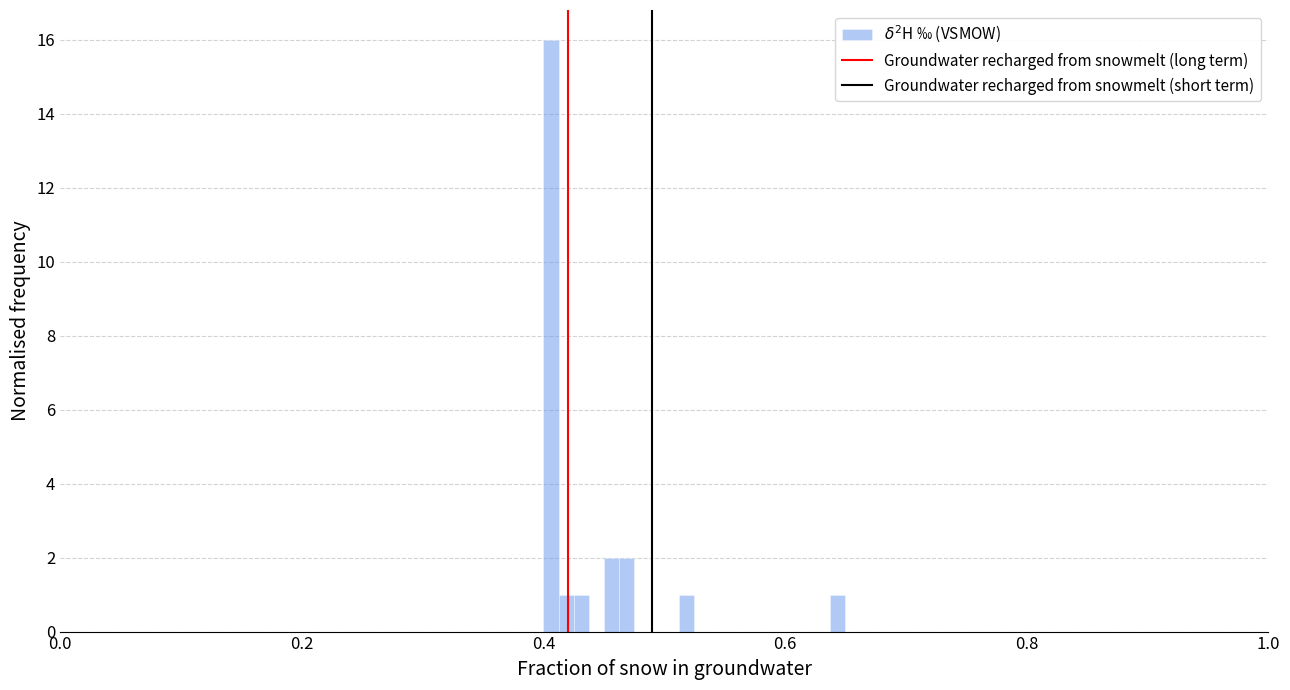

Read against the x-axis, roughly where is the centre of the tallest bar?

0.40